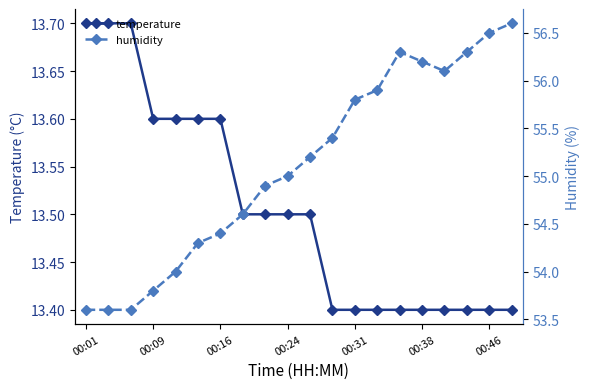

The temperature series shows 13.7 at 00:01. True or false?

True